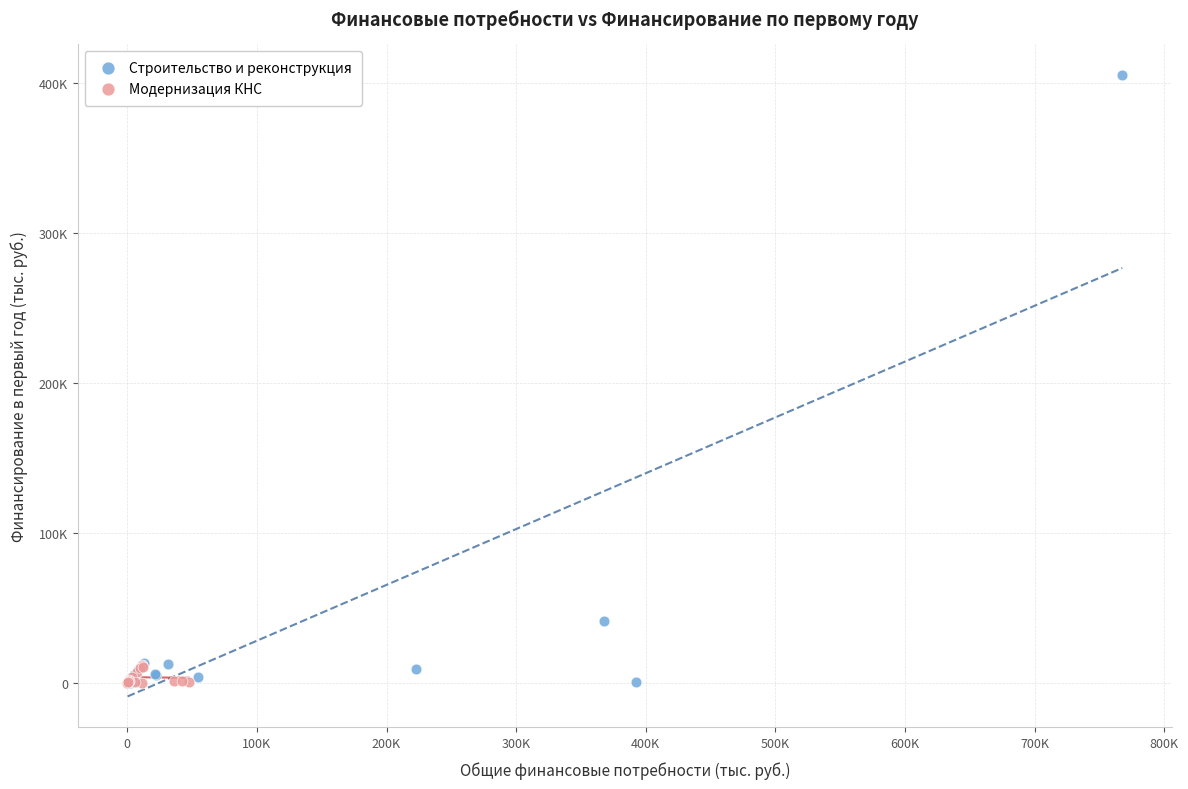

Which series has the largest Y range (max minus min)?

Строительство и реконструкция